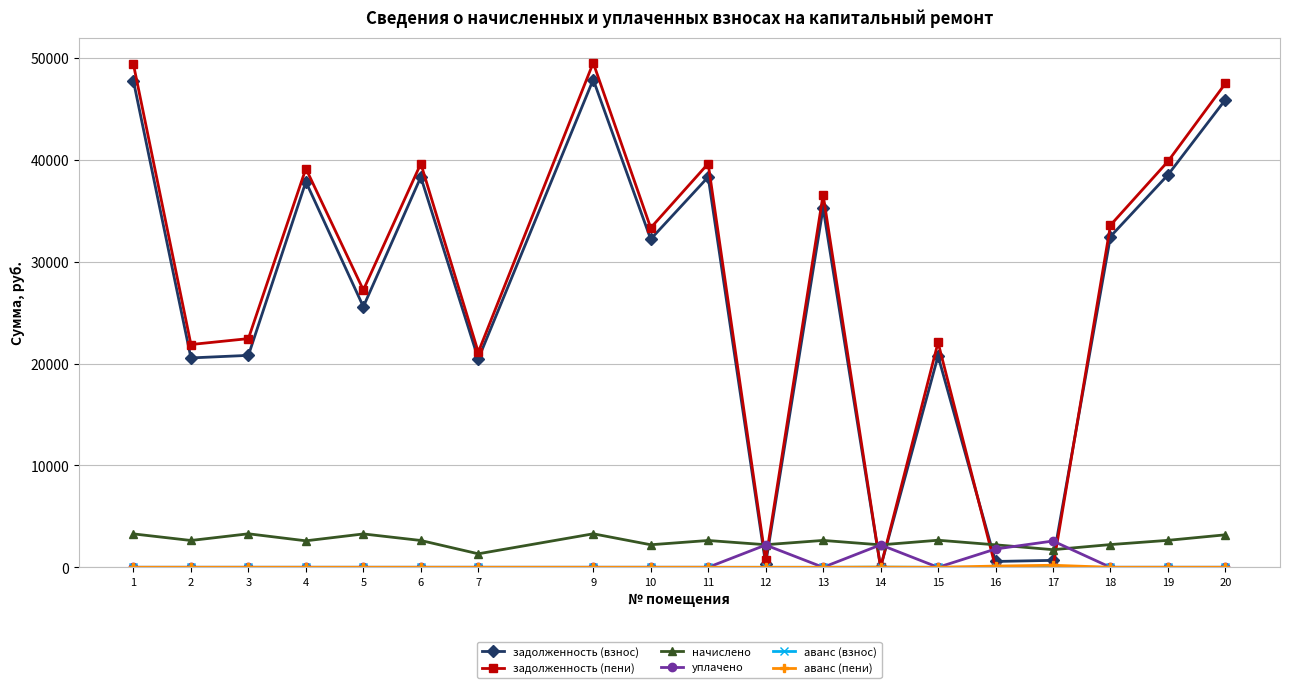

What is the greatest value displayed?

49526.1